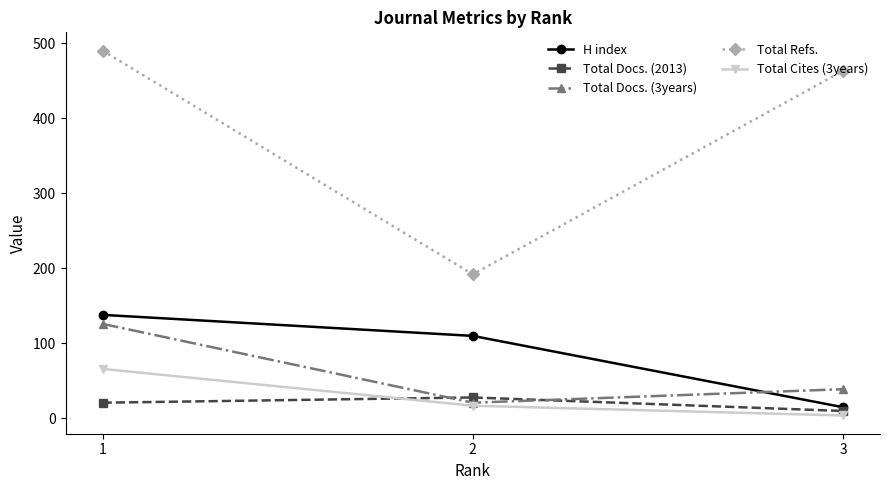

What is the sum of all Total Docs. (3years) values?

186